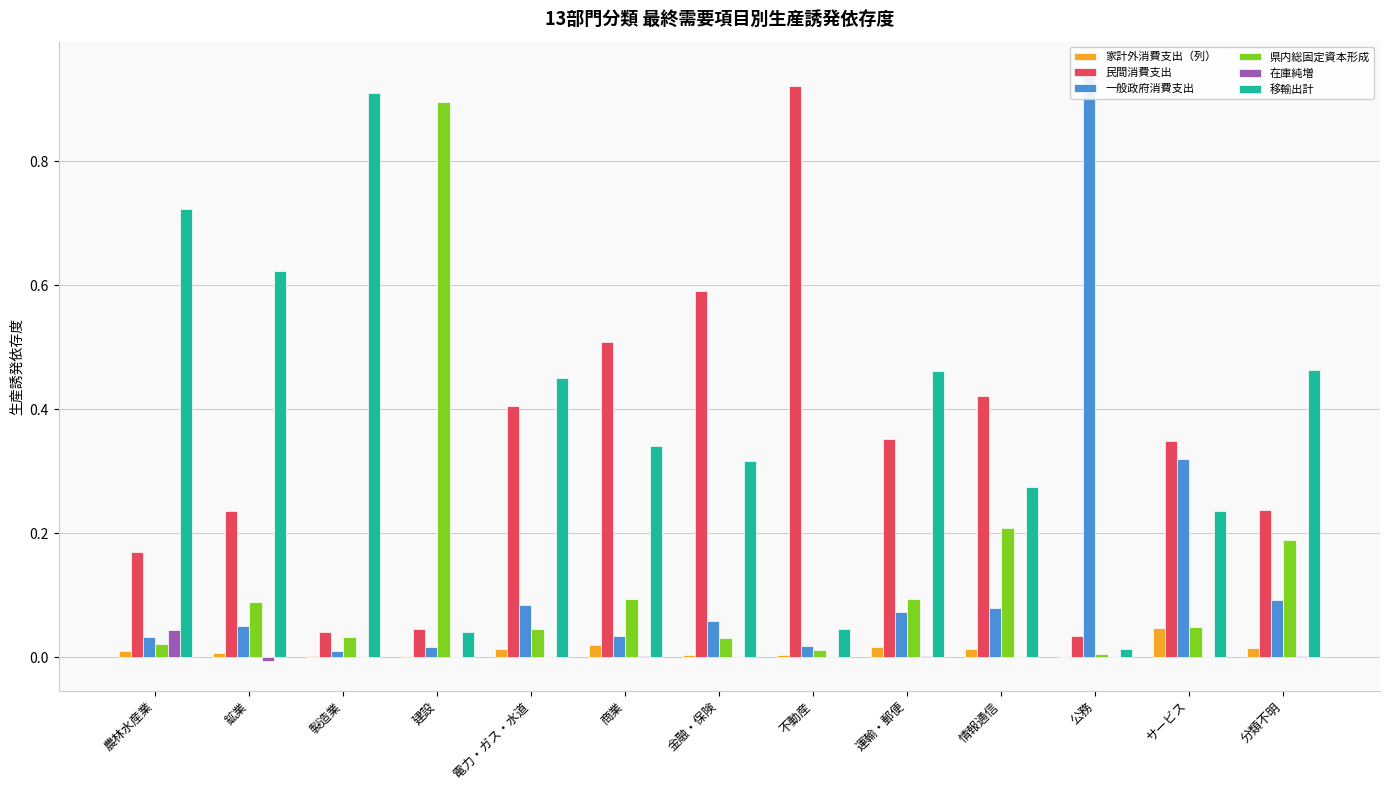

Between 農林水産業 and 金融・保険, which is larger?

農林水産業